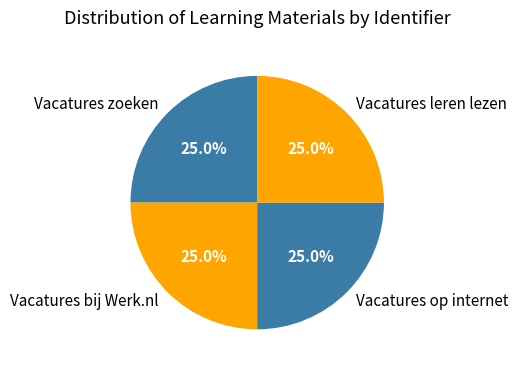

Does any single category account for the majority?

No